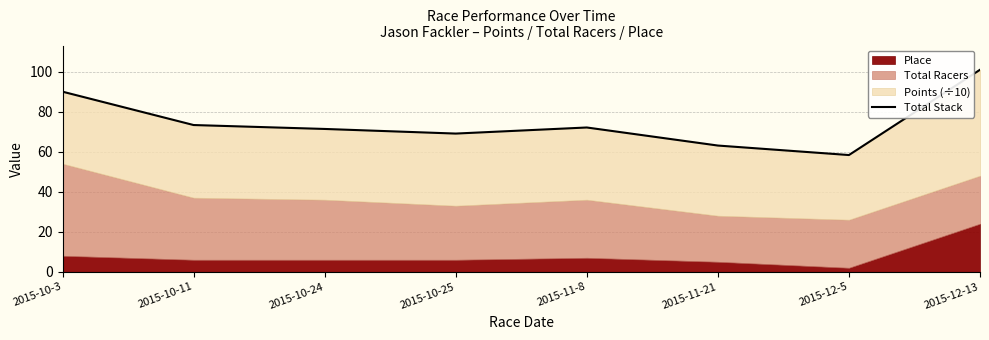

True or false: the data shows 73.3 at 2015-10-11.

True